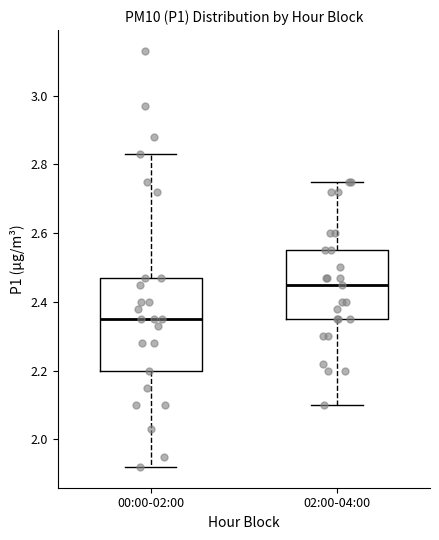

Which box has the lowest median line?

00:00-02:00